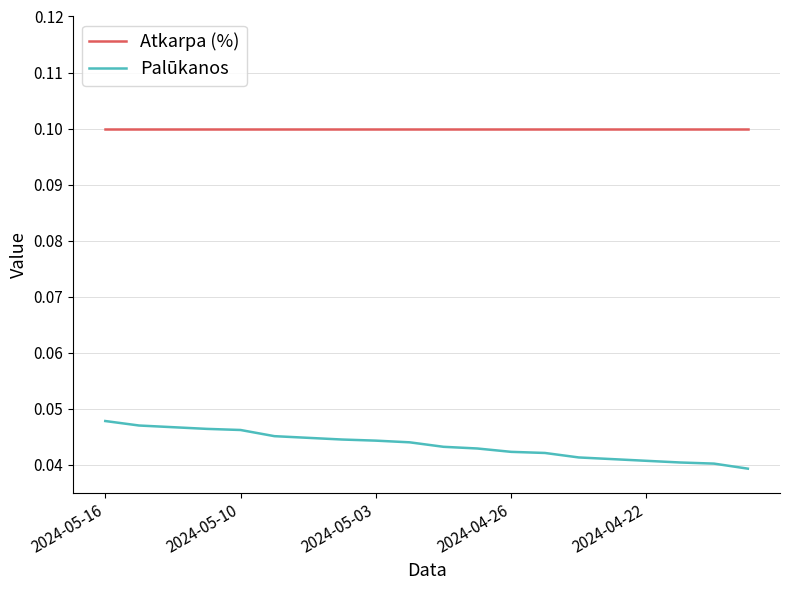

List the series in order of their peak value, lowest first.

Palūkanos, Atkarpa (%)